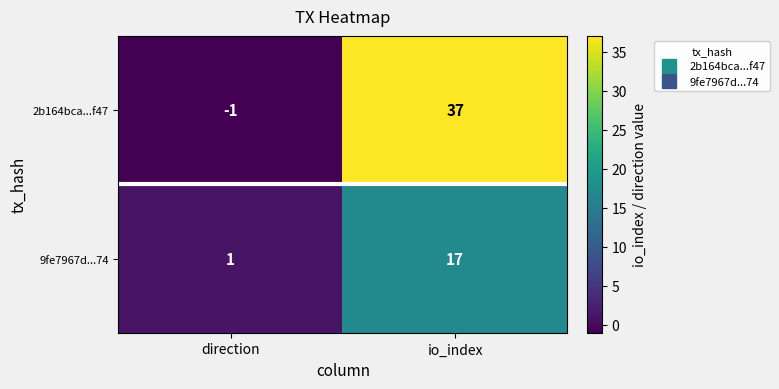

Reading left to right, what are all the values shown in this chart?

2b164bca...f47: direction=-1	io_index=37
9fe7967d...74: direction=1	io_index=17